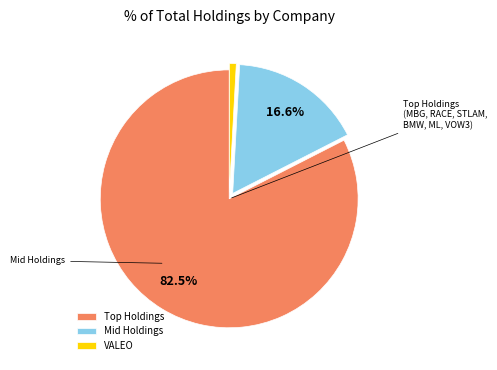

Does any single category account for the majority?

Yes